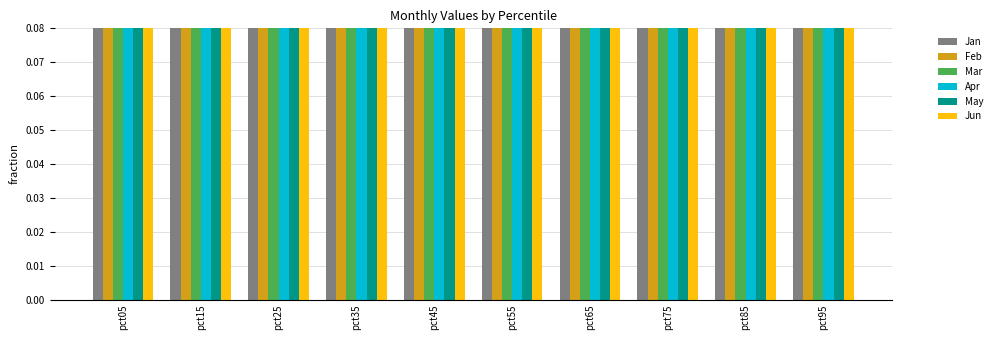

Is the value of Jun at pct45 greater than the value of Feb at pct15?

No